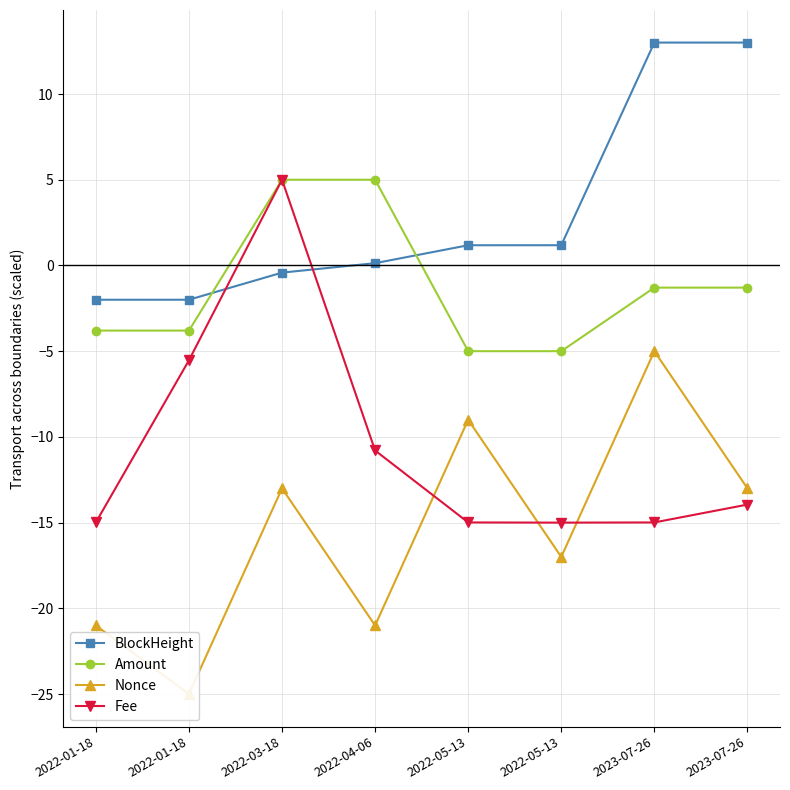

What is the difference between the Nonce values at 2023-07-26 and 2022-01-18?

8.0